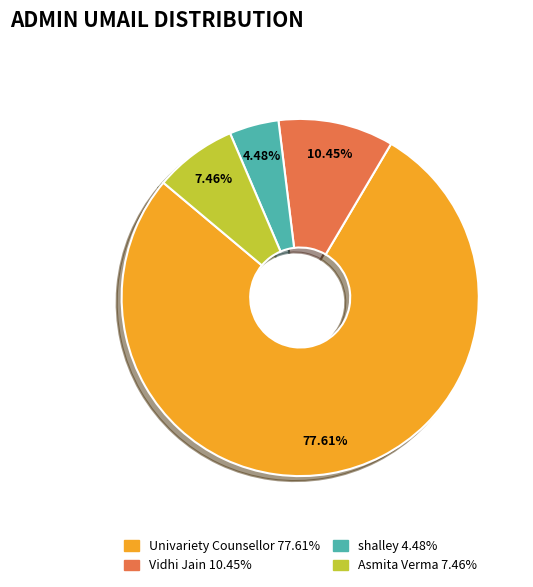

Count the number of slices in the pie.

4